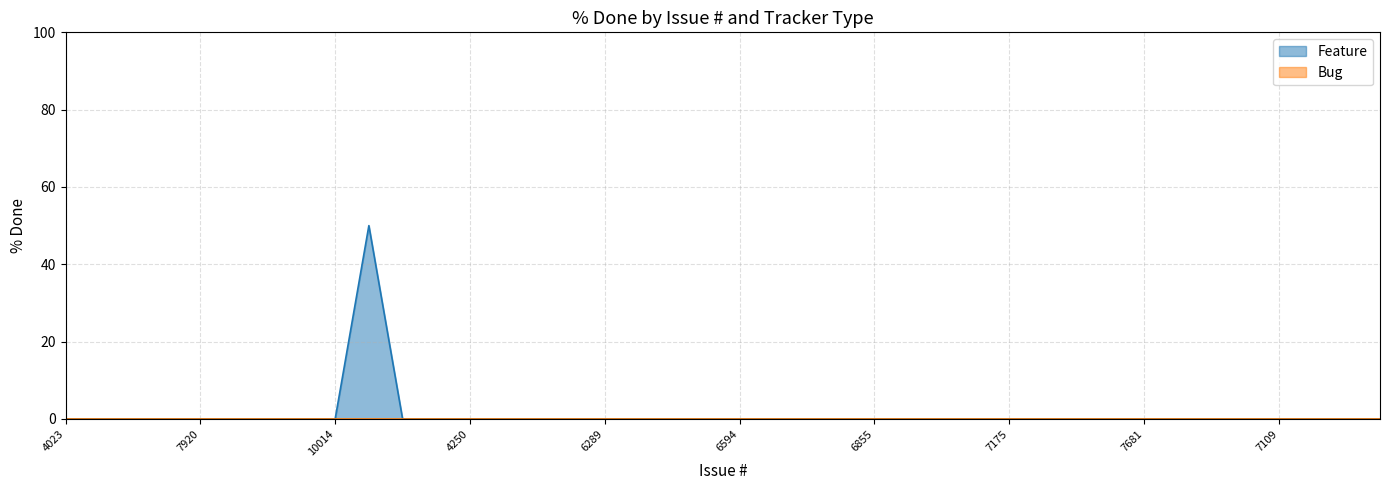

Is it true that the value at 7102 is 0?

True